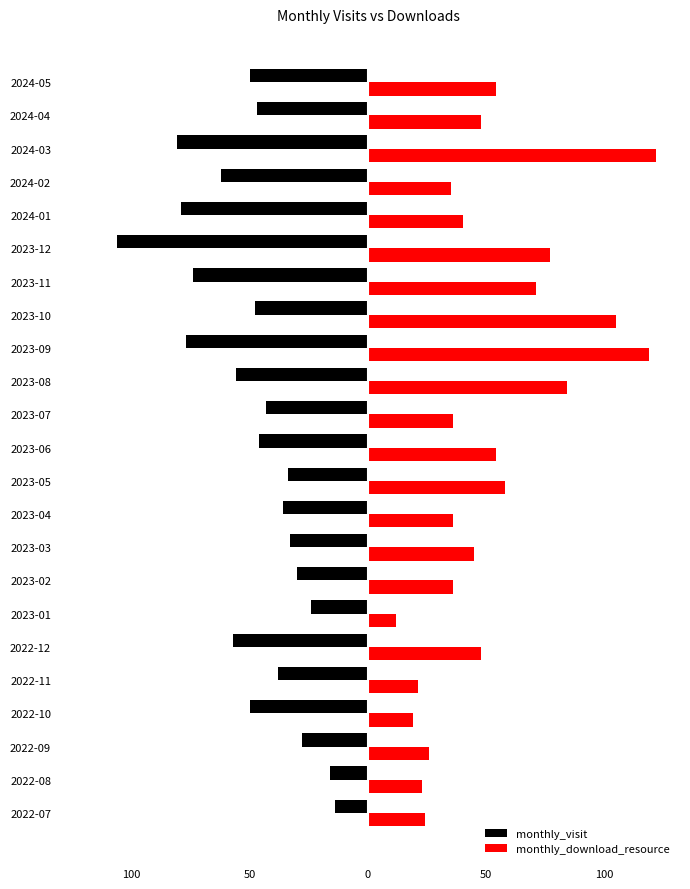

What are all the series names shown in the legend?

monthly_visit, monthly_download_resource